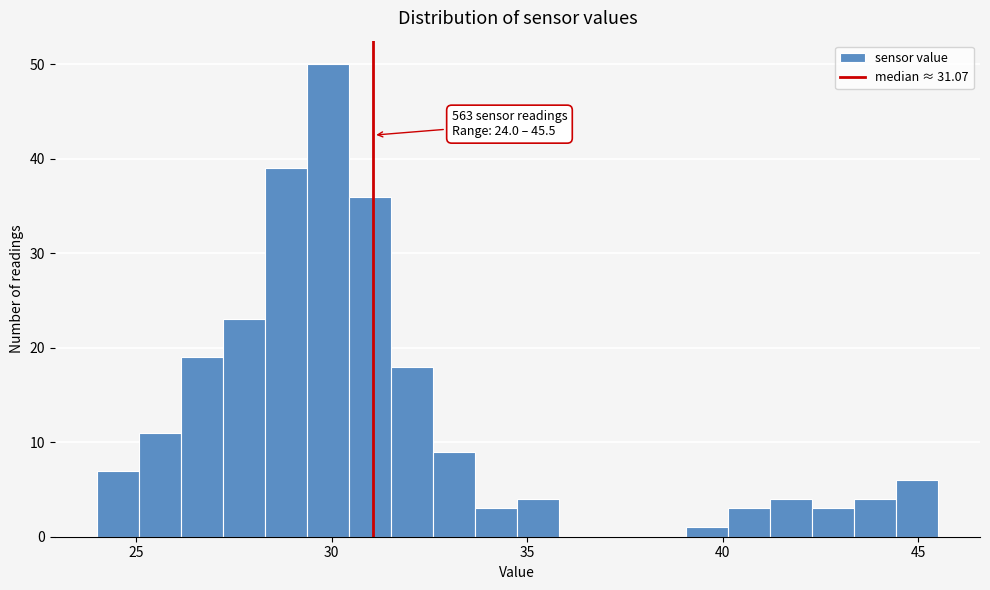

Read against the x-axis, roughly where is the centre of the tallest bar?

30.0